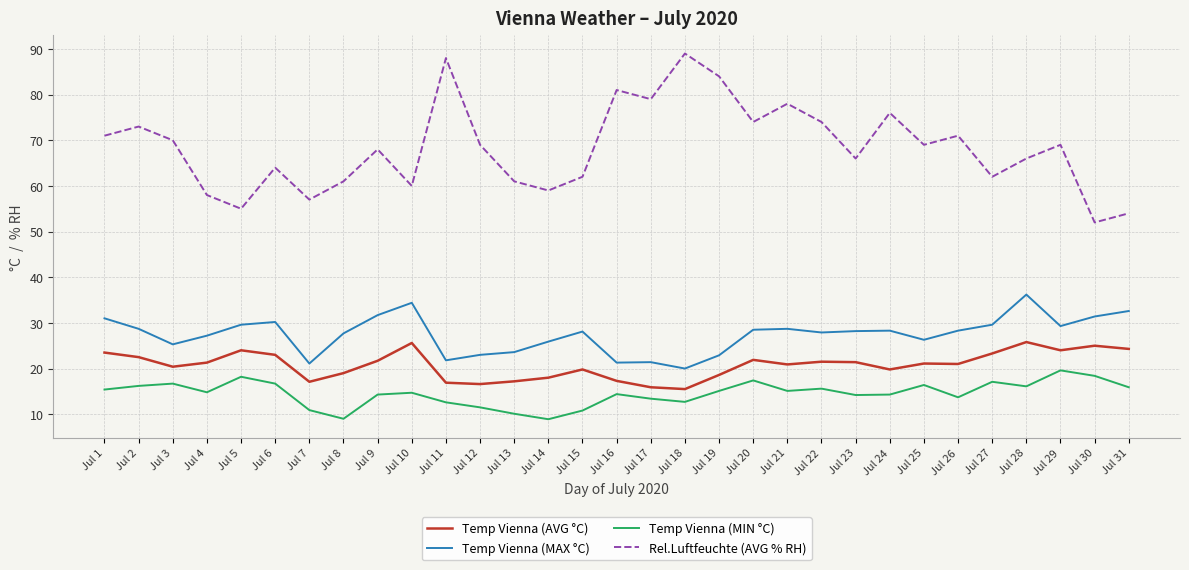

True or false: Temp Vienna (MIN °C) and Temp Vienna (AVG °C) cross at least once.

False